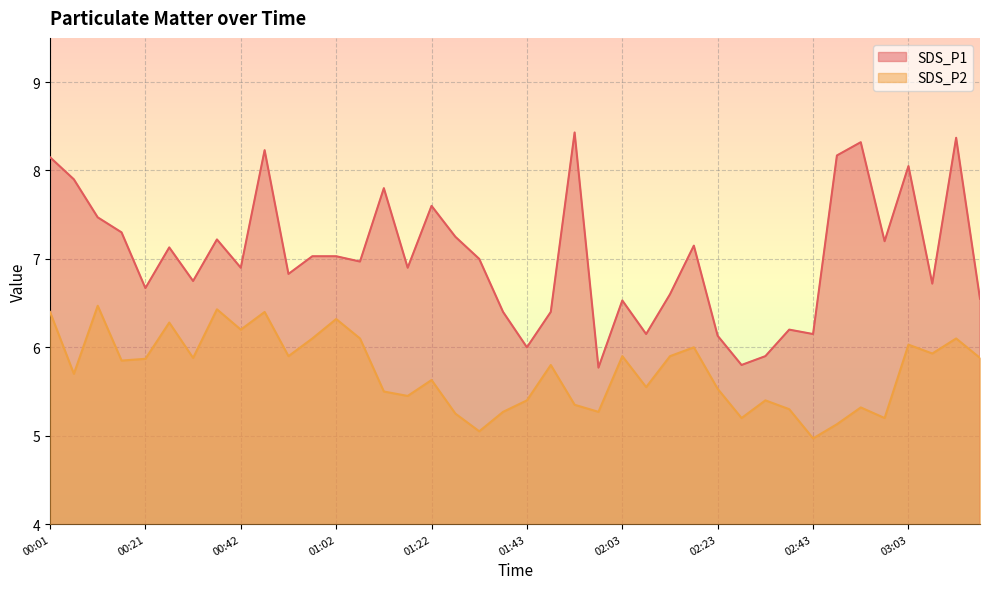

What is the lowest value of the SDS_P1 series?

5.8